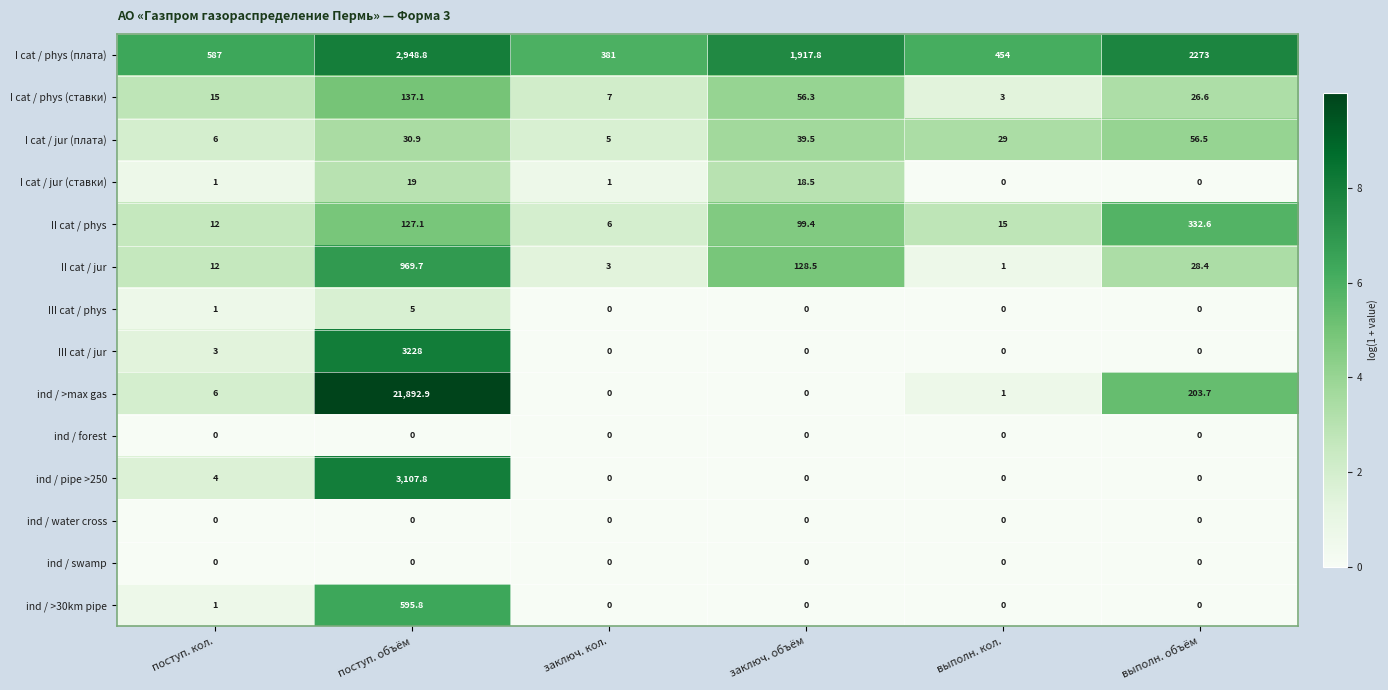

Count the III cat / phys values in the range 0 to 1.

5